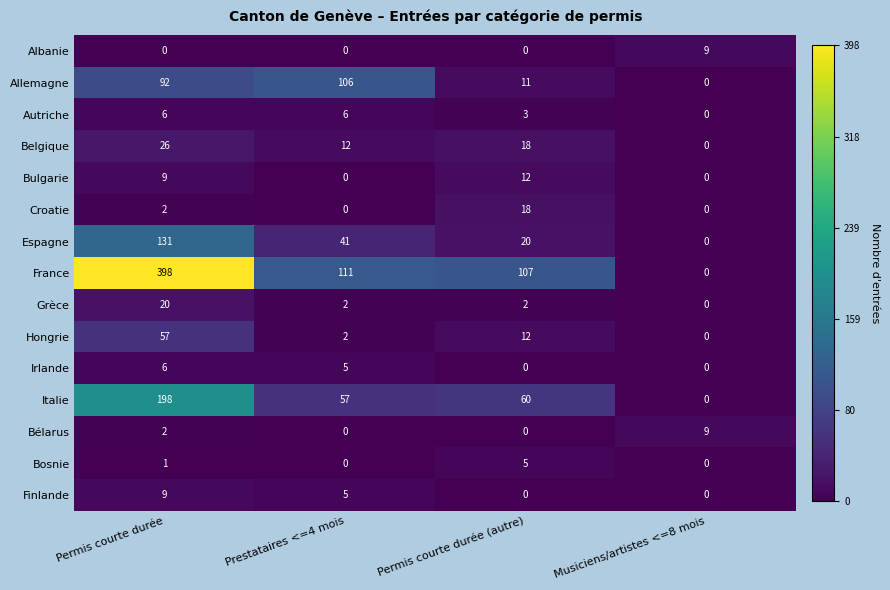

Which category has the highest value in the Bulgarie series?

Permis courte durée (autre)